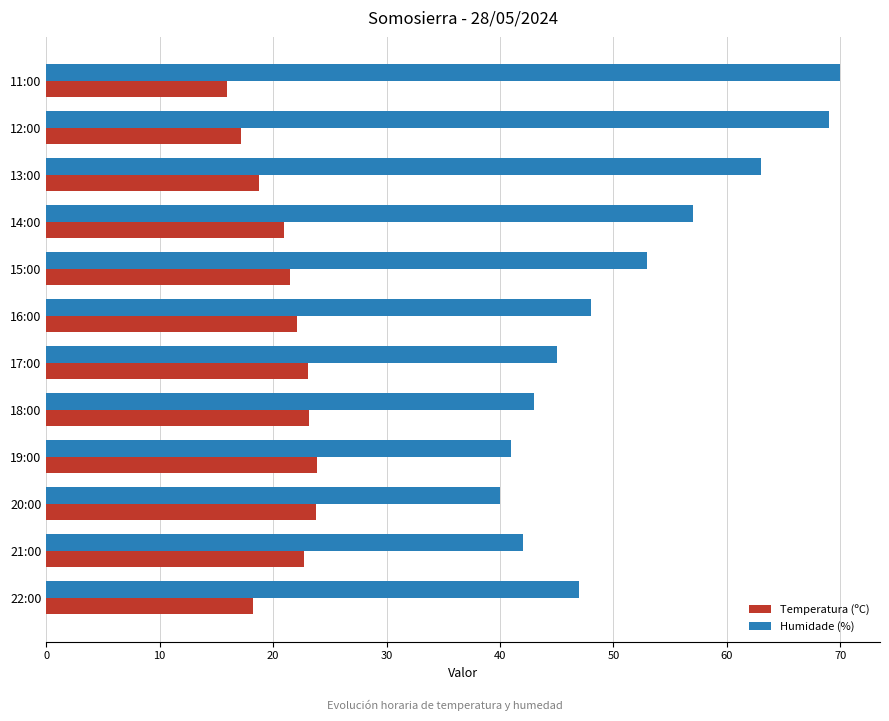

List the series in order of their peak value, highest first.

Humidade (%), Temperatura (ºC)